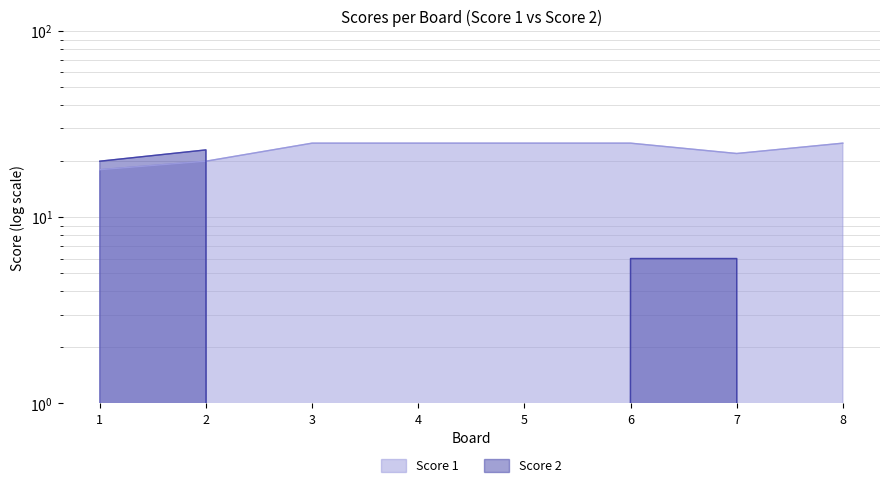

Does the chart have visible grid lines?

Yes